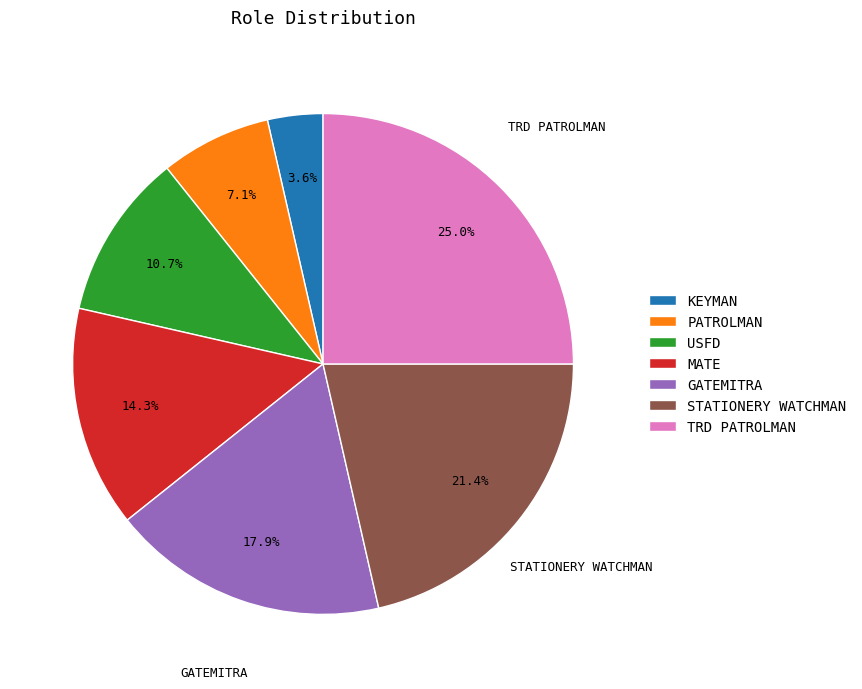

How many slices are in this pie chart?

7